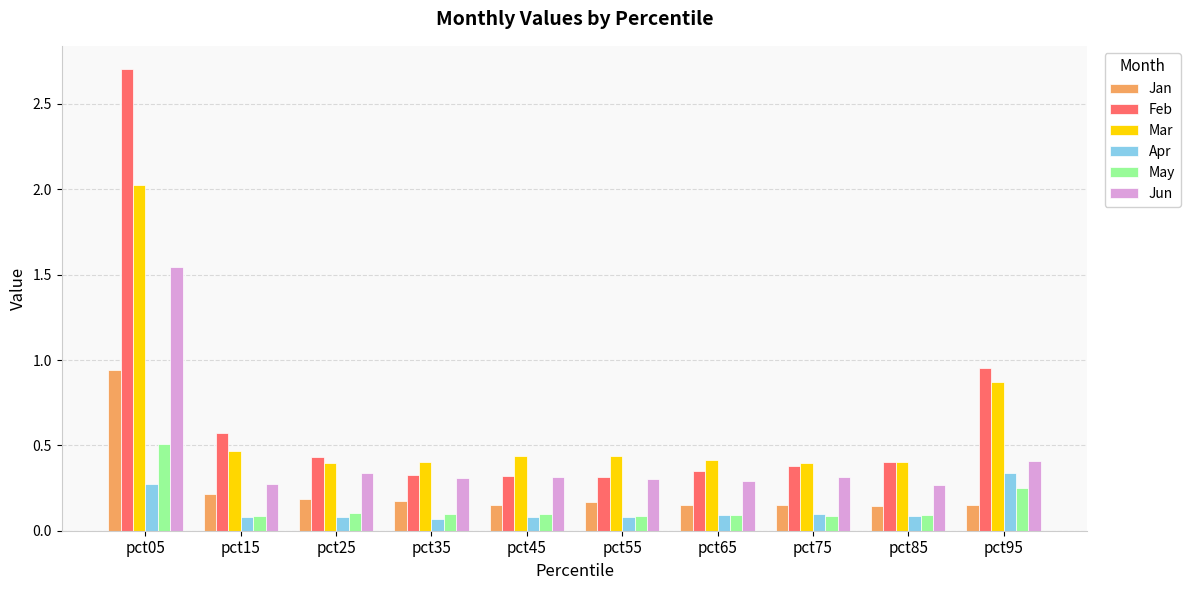

List the series in order of their peak value, highest first.

Feb, Mar, Jun, Jan, May, Apr